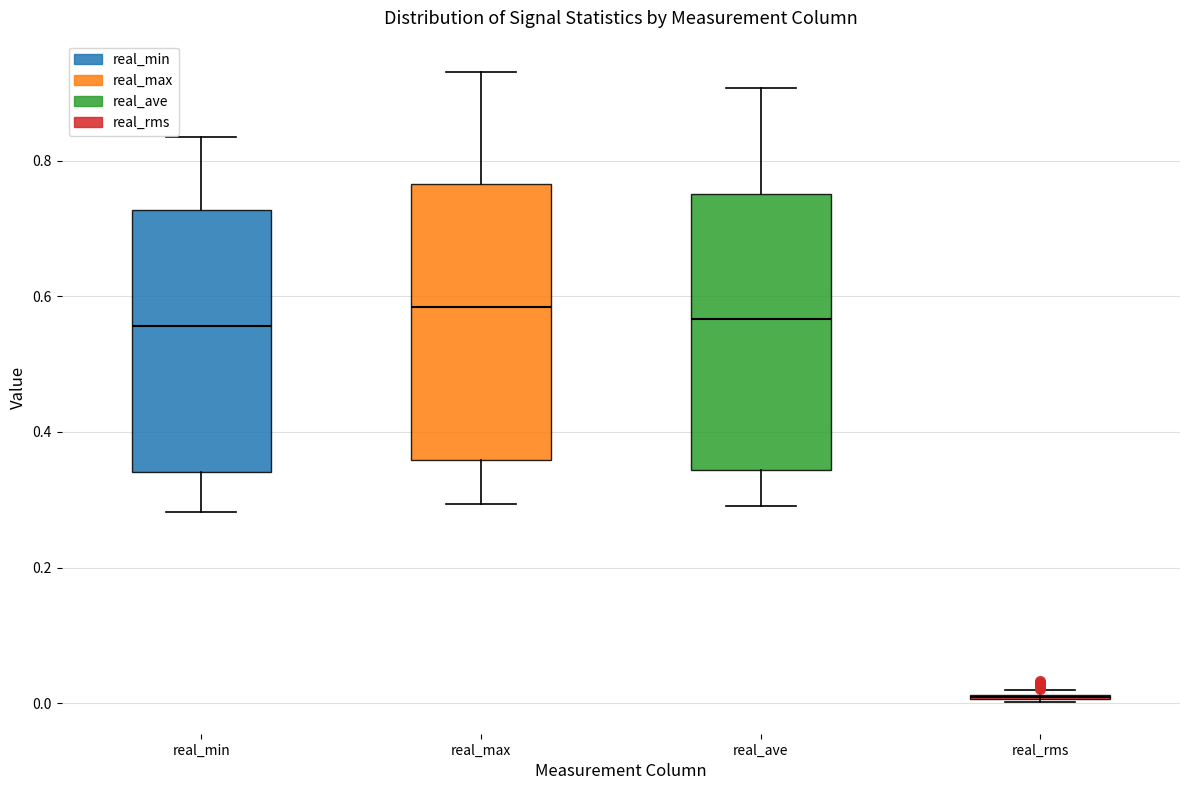

Reading left to right, transcribe this box plot: for each box, give where its median line is, the range the box spans, and where its two whiskers end, as read against the y-axis. The values are not printed on the chart, so give them approximately, as read against the axis.

real_min: median 0.56, box 0.34 to 0.72, whiskers 0.28 to 0.84
real_max: median 0.58, box 0.36 to 0.76, whiskers 0.30 to 0.94
real_ave: median 0.56, box 0.34 to 0.74, whiskers 0.30 to 0.90
real_rms: box collapsed to a line at 0.00, whiskers 0.00 to 0.02